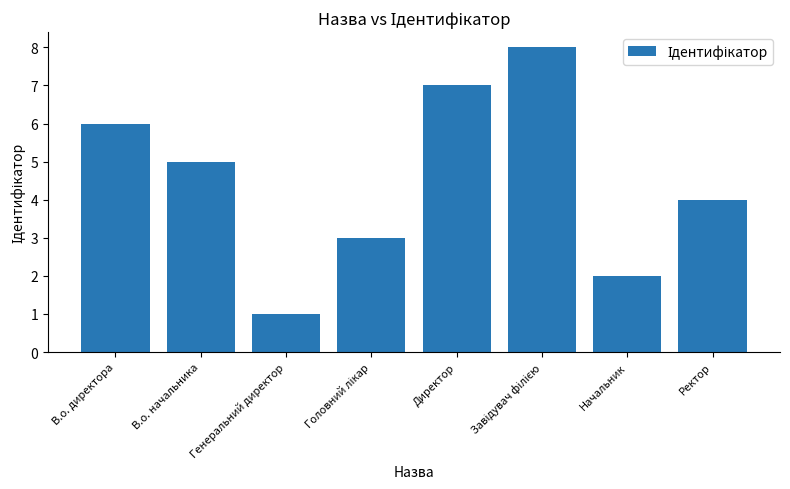

What is the change in value from В.о. директора to Директор?

+1